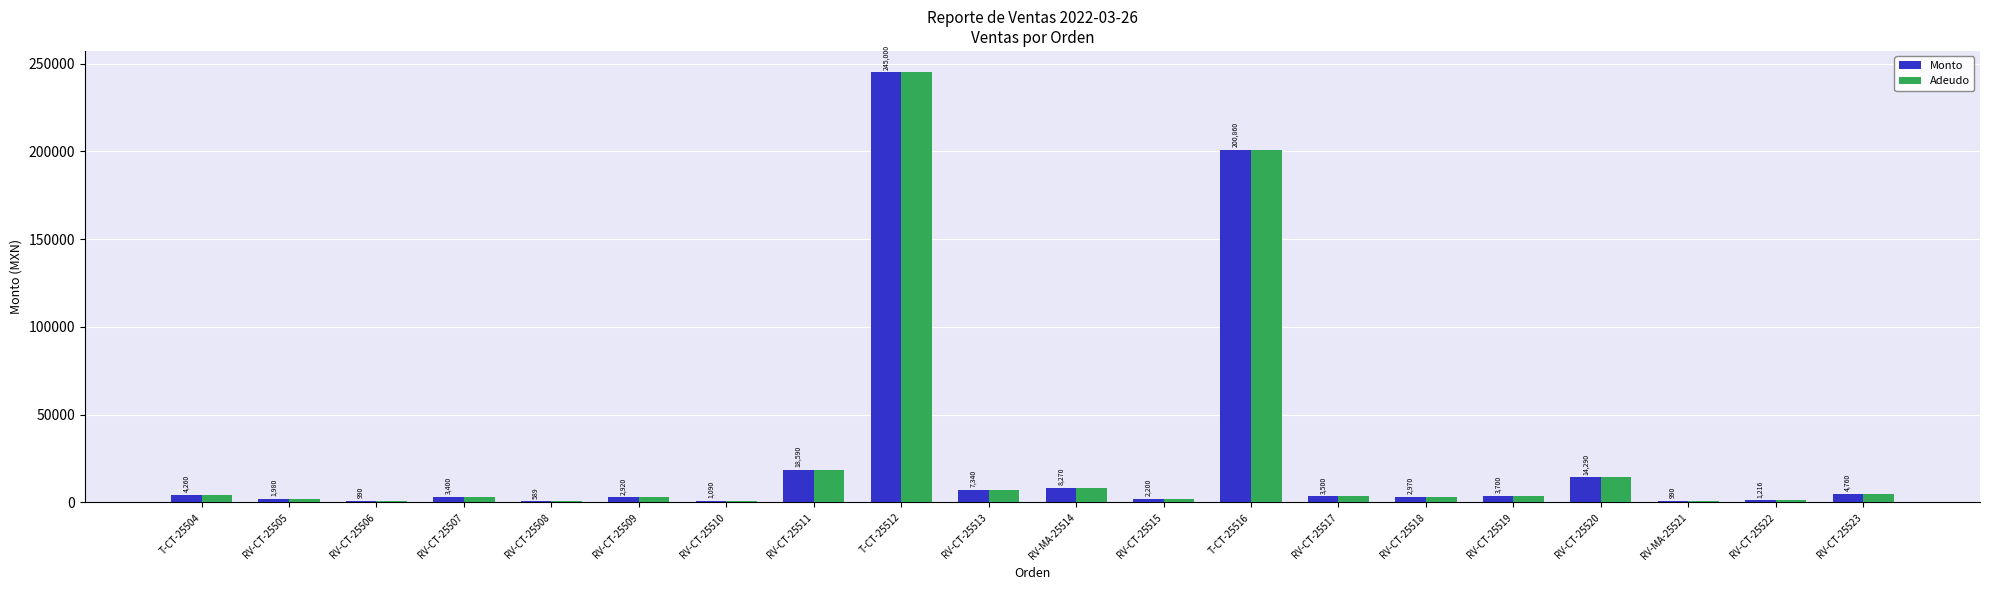

Count the number of categories in the chart.

20